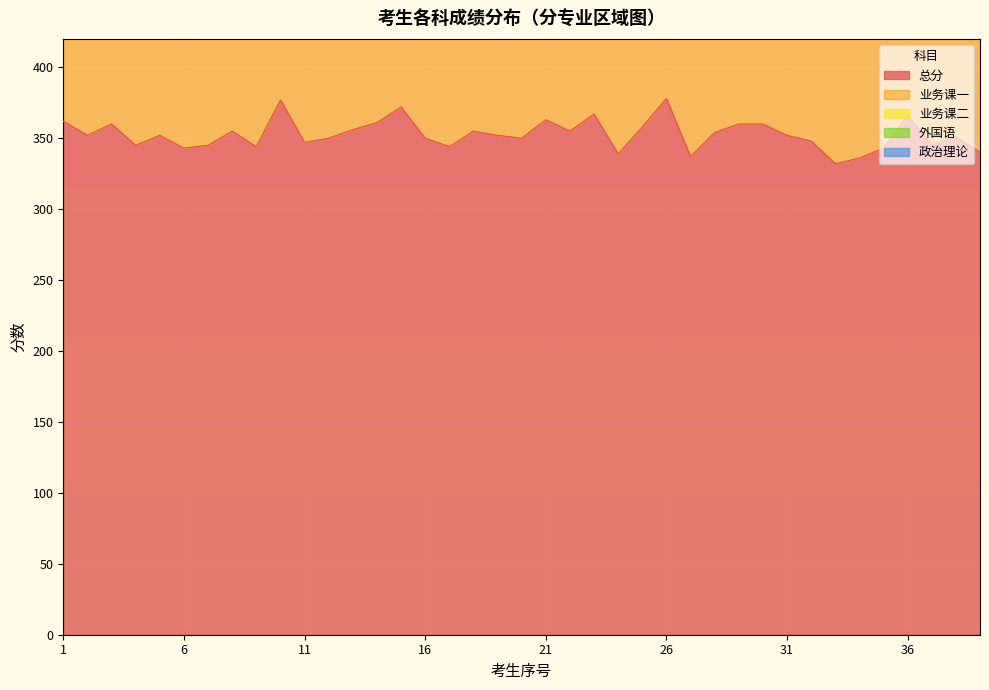

At which category is the sum across all series the highest?

25